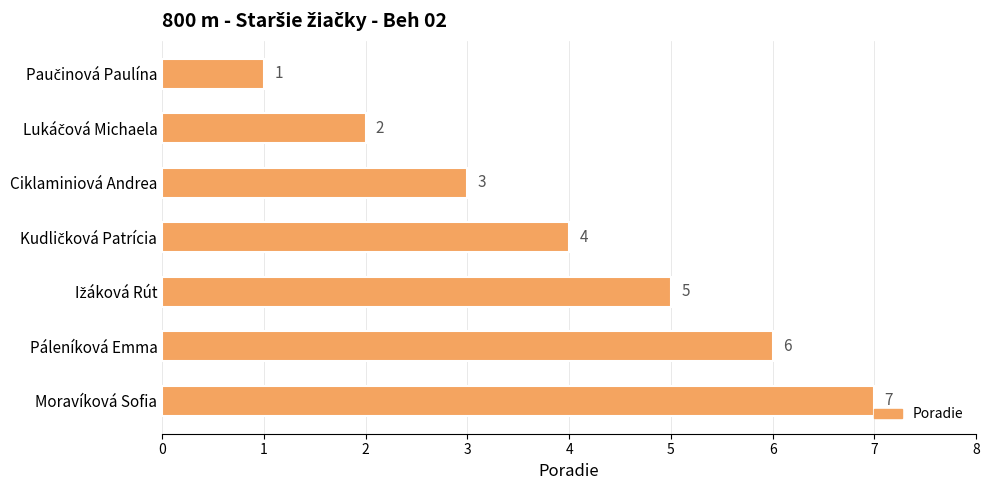

Is it true that the value at Páleníková Emma is 8?

False